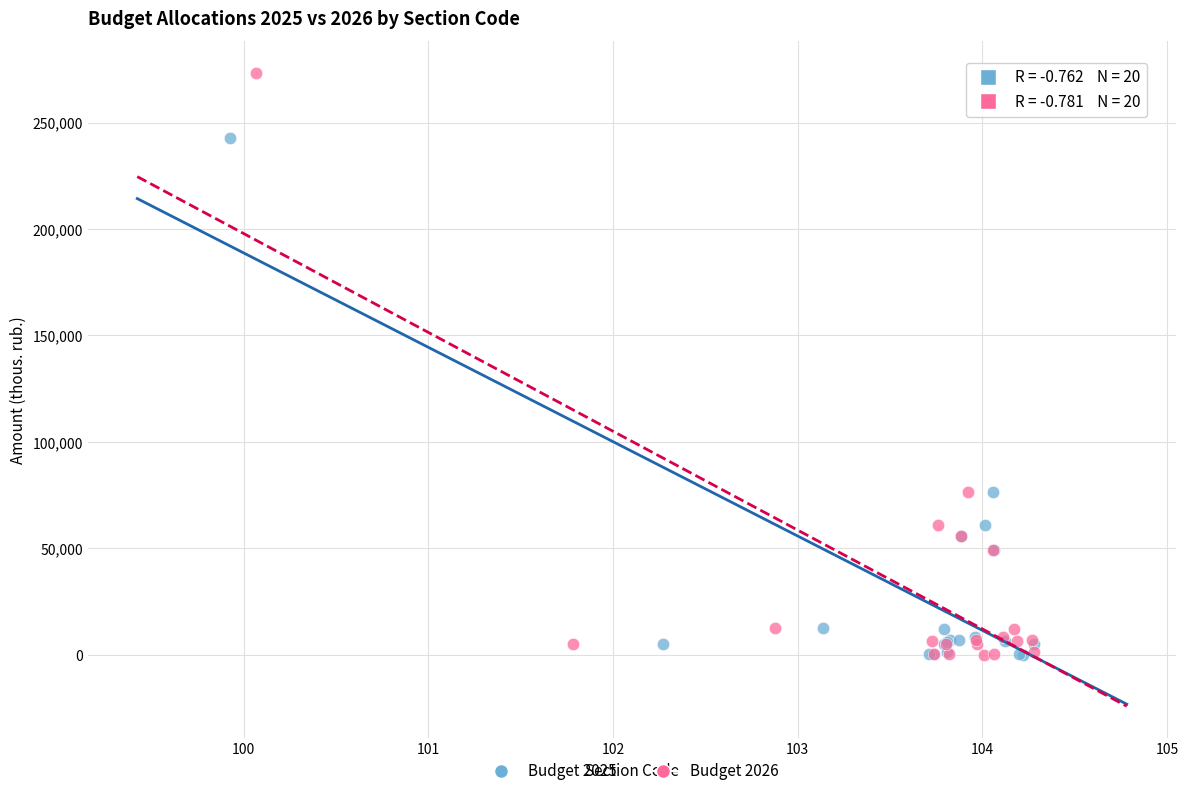

Which series has the widest spread of Y values?

Budget 2026